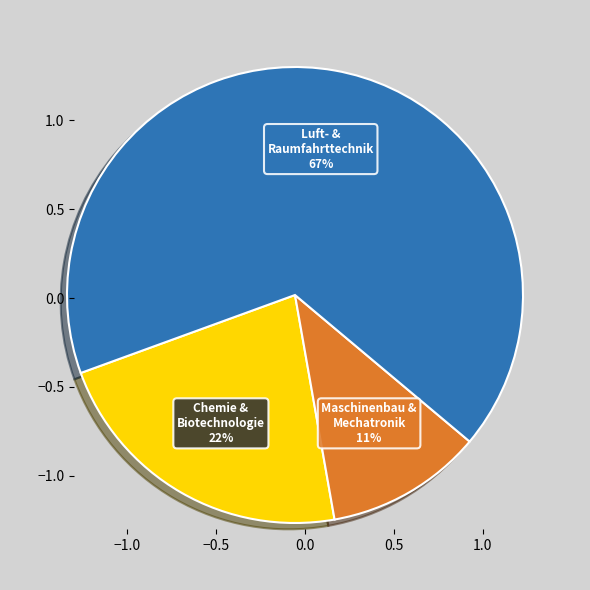

Does any single category account for the majority?

Yes